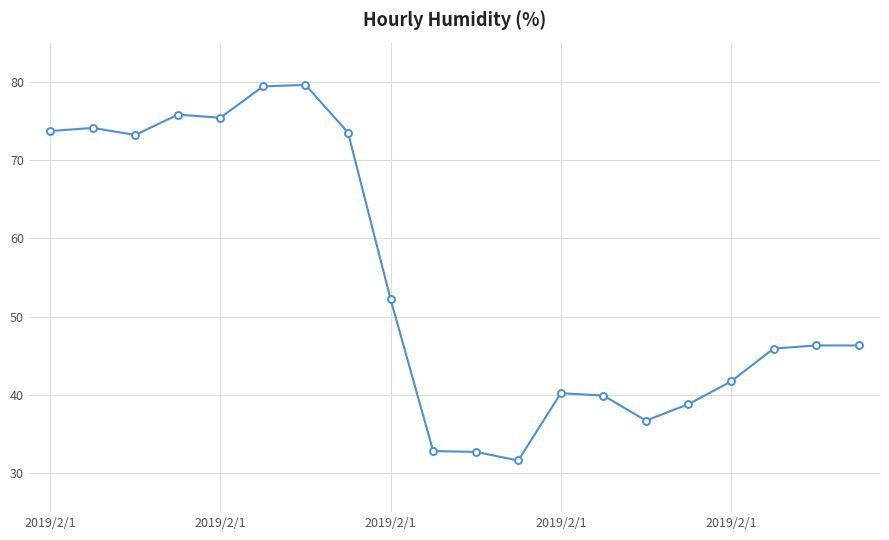

What is the smallest value displayed?

31.6